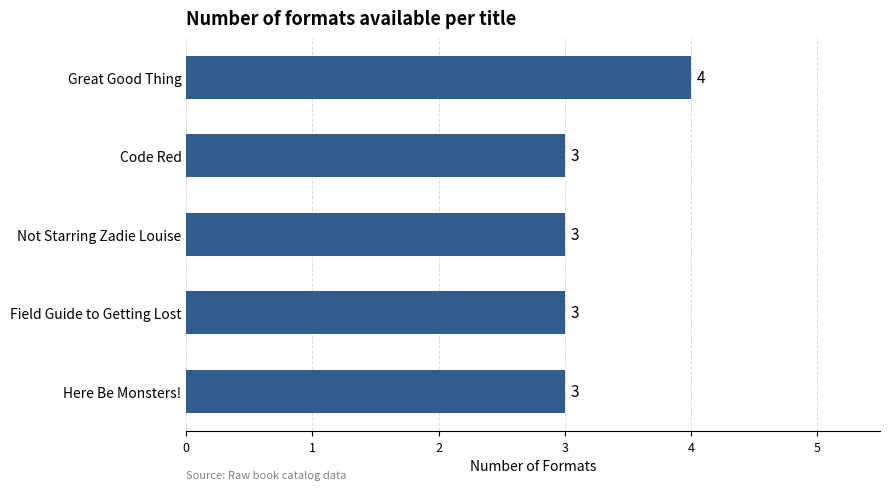

Does the chart contain any negative values?

No